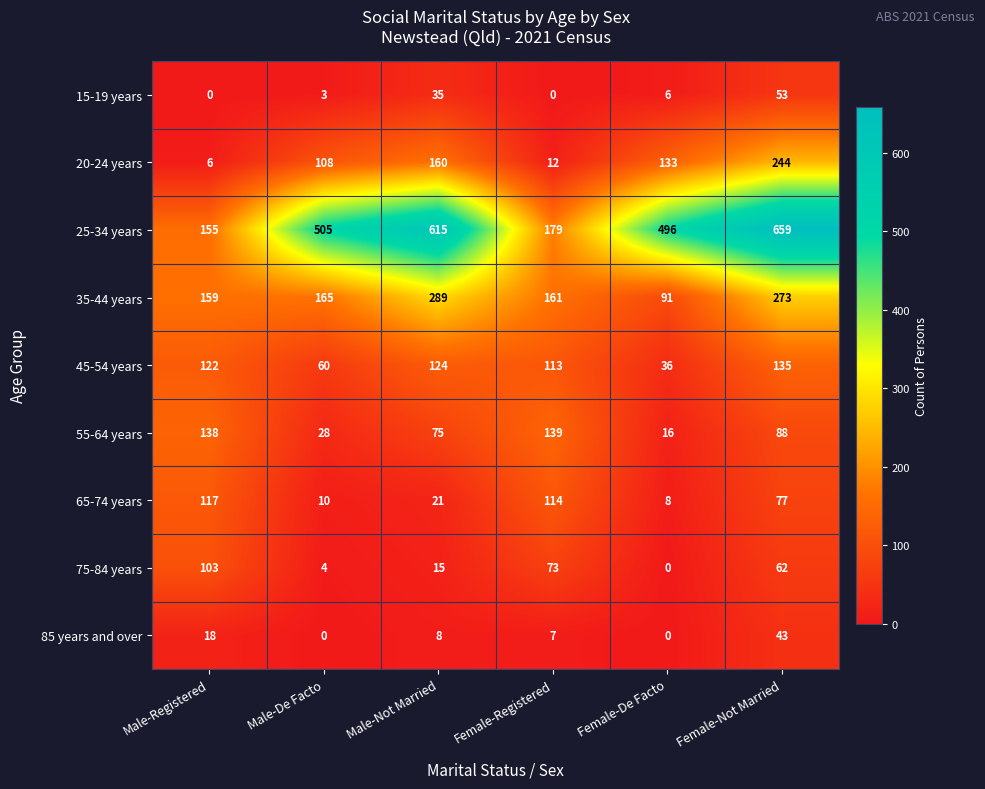

Is it true that 45-54 years equals 124 at Male-Not Married?

True